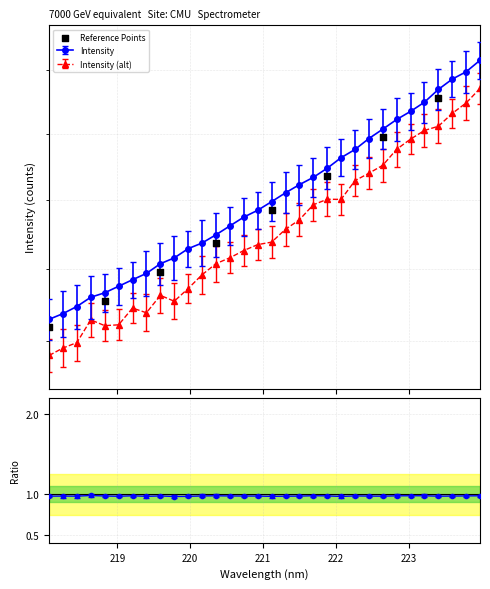

Which has a higher value, 219 or 220?

220